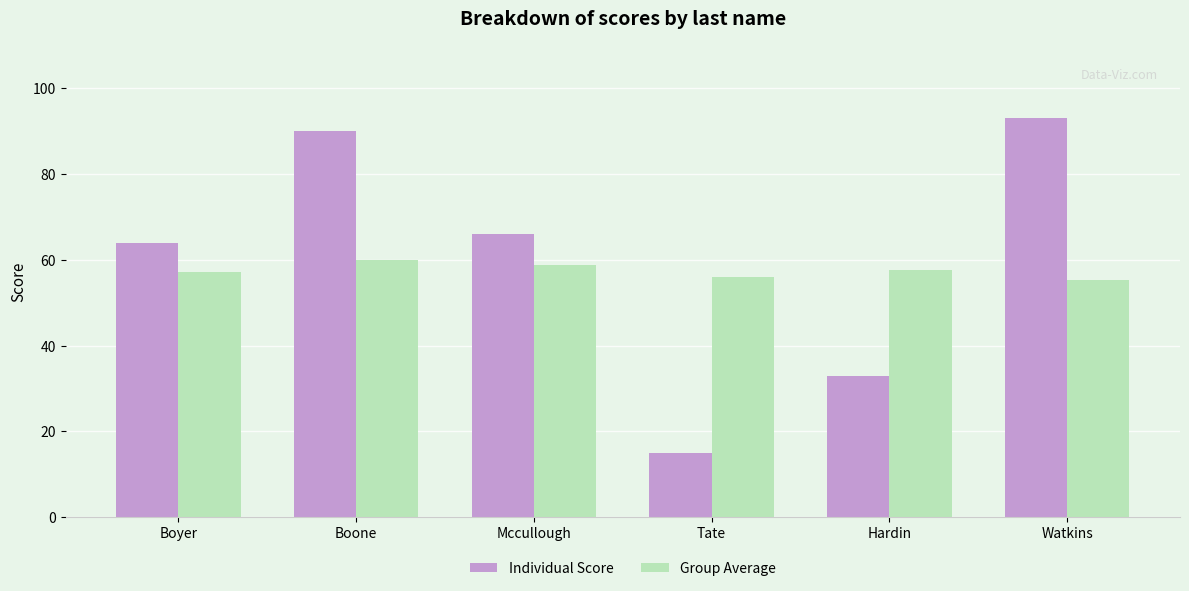

Read the Individual Score value at Mccullough.

66.0